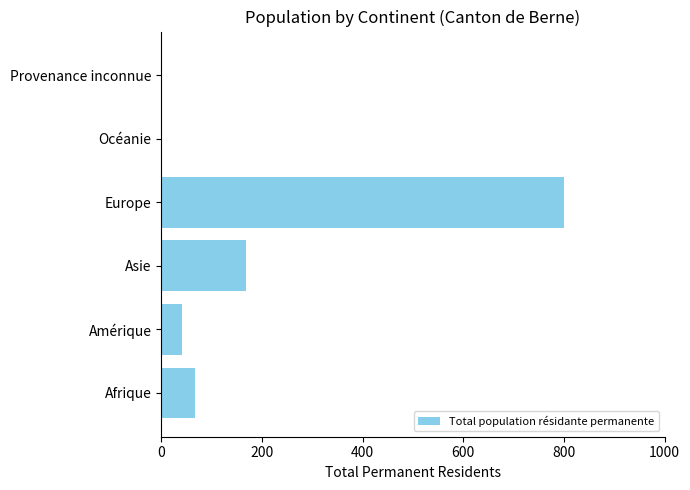

Are the bars grouped side by side (vs. stacked)?

No